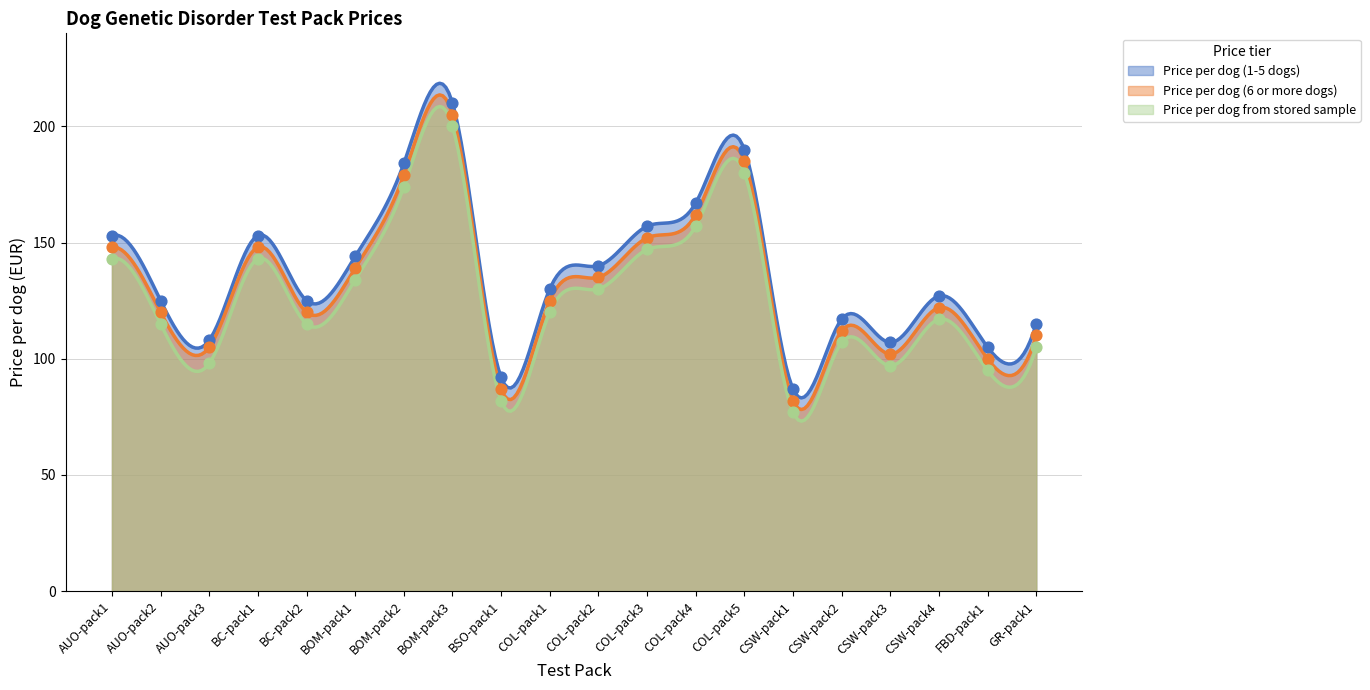

Which series has the largest total across all categories?

Price per dog (1-5 dogs)